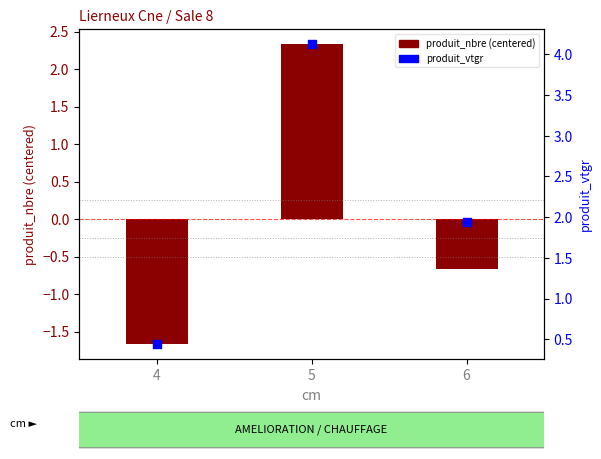

Which series contains the highest Y value?

produit_vtgr